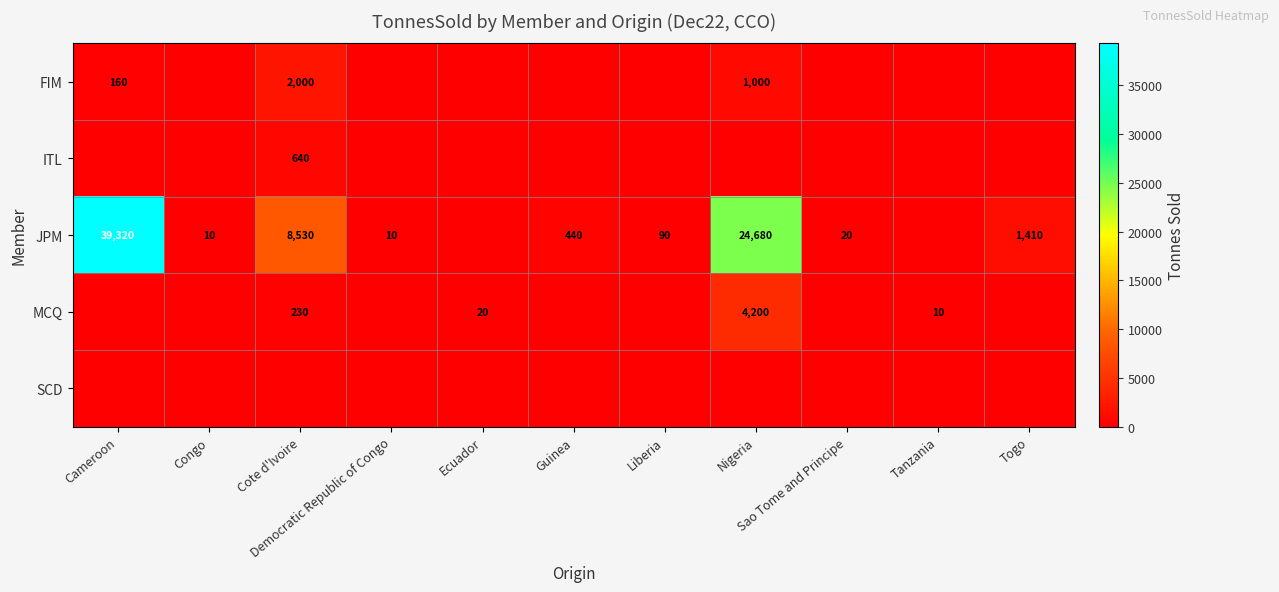

How many data points in MCQ are above 0?

4